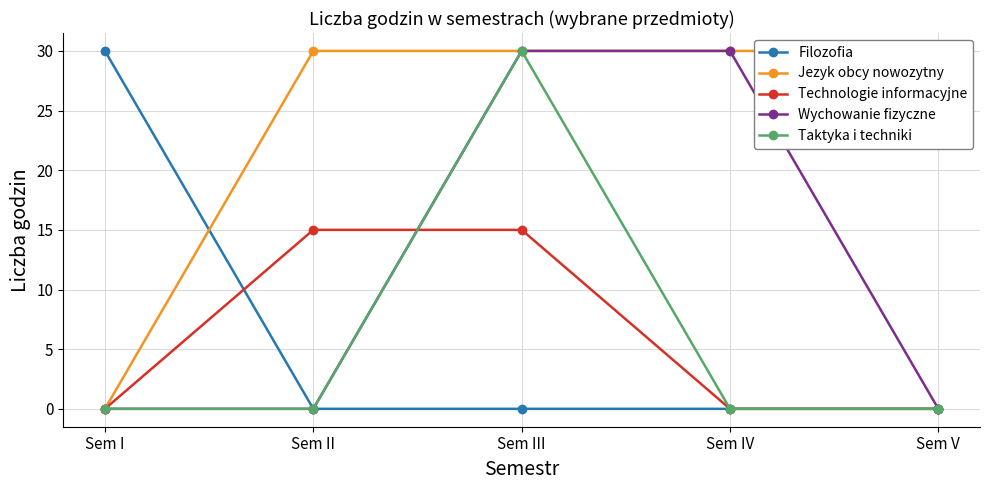

Which has a higher value, Sem II or Sem IV?

Sem II